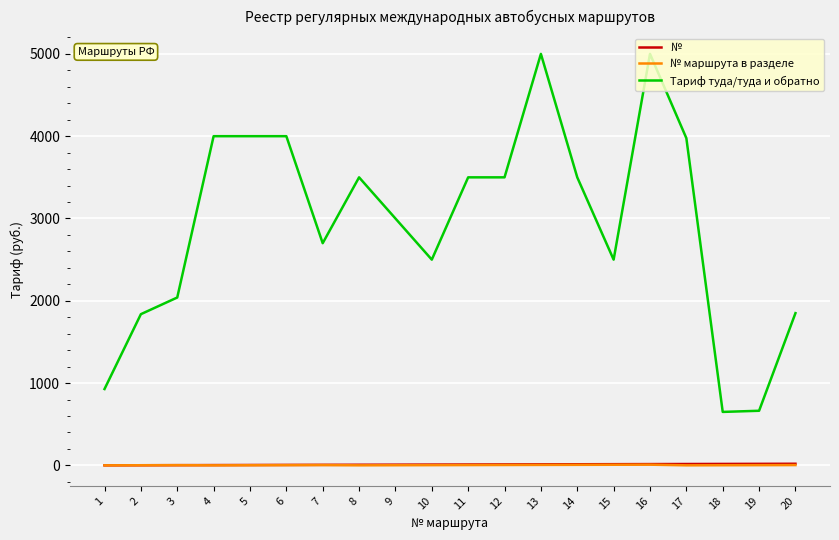

What is the highest value of the Тариф туда/туда и обратно series?

5000.0